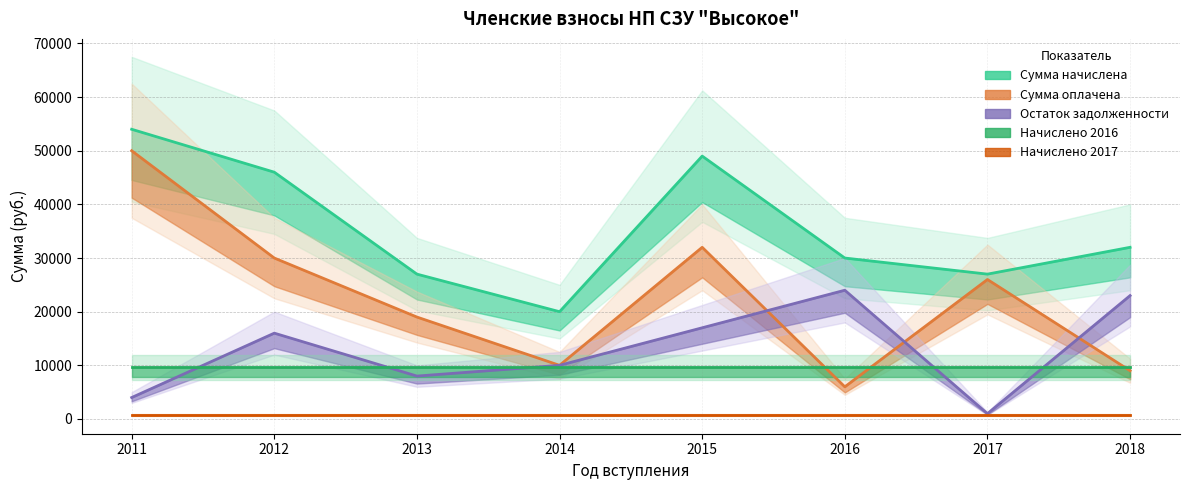

What is the spread (max minus min) of values at 2017?

26200